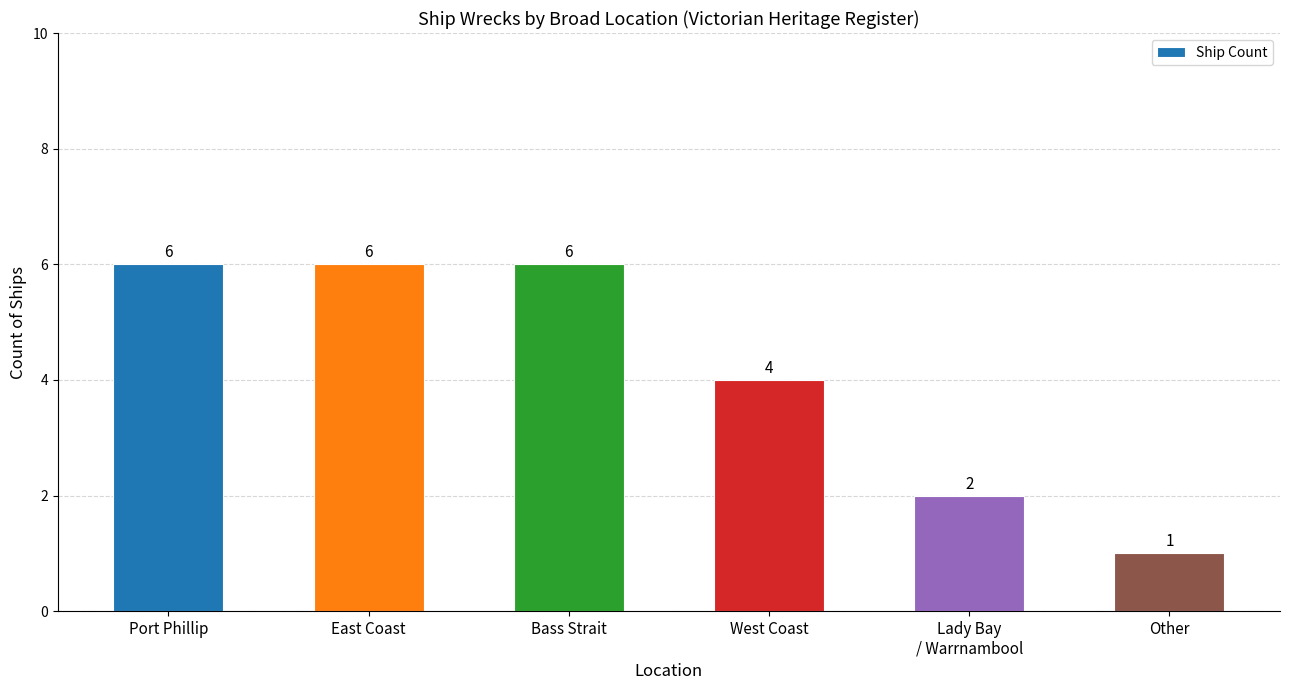

Reading left to right, transcribe all the data shown in this chart.

6	6	6	4	2	1